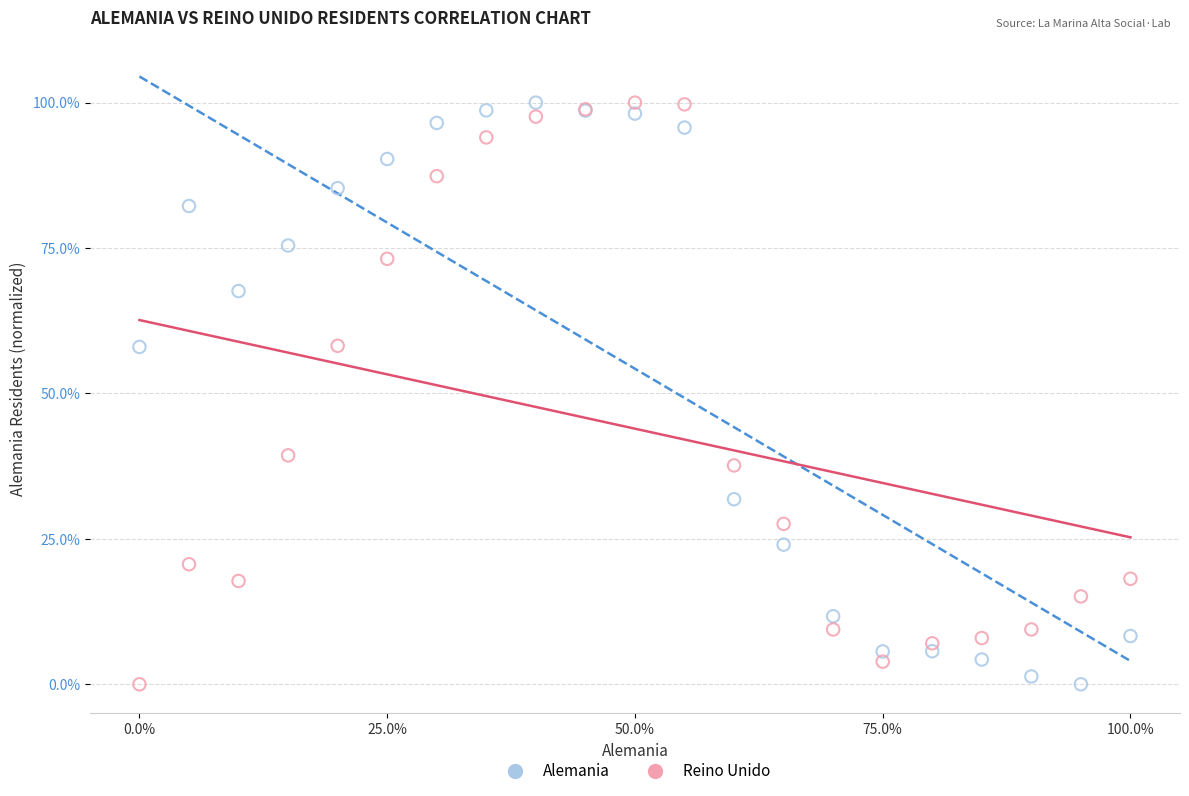

What is the X range (max minus min) for the scatter plot?

100.0